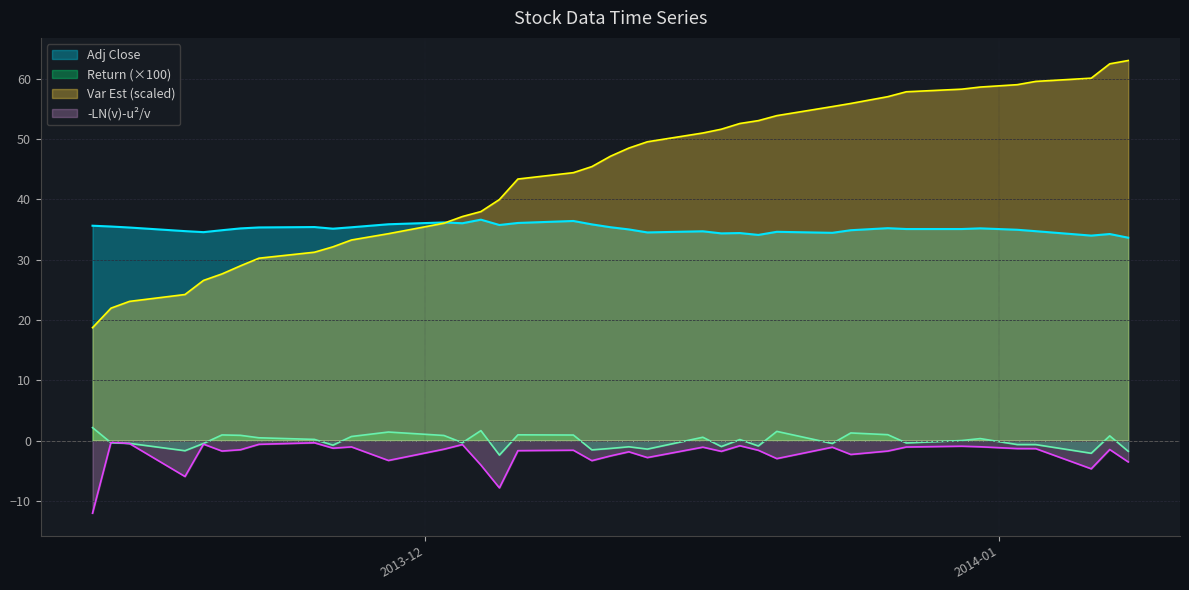

At how many categories does at least one series exceed 60?

3